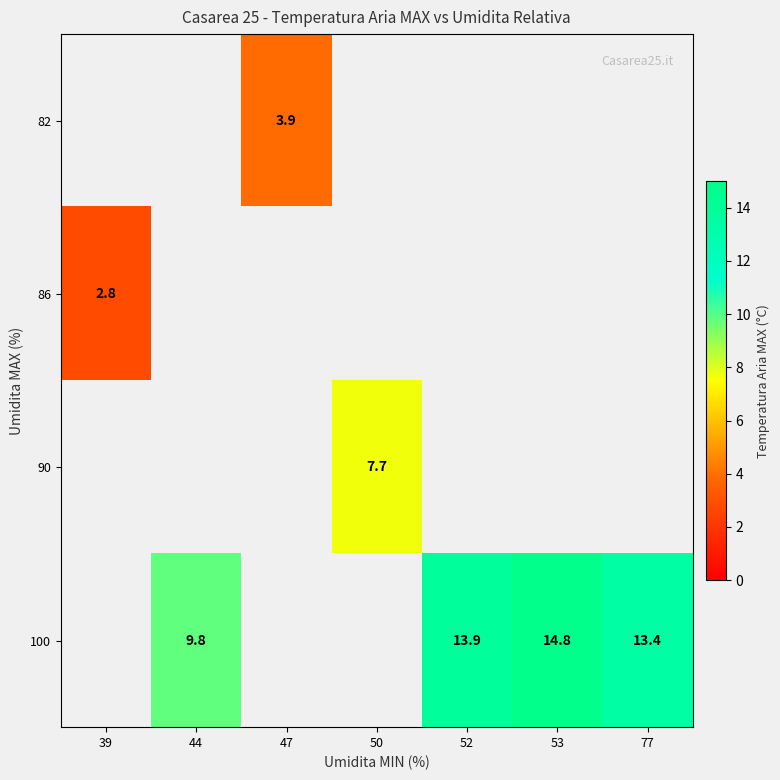

What is the greatest value displayed?

14.8